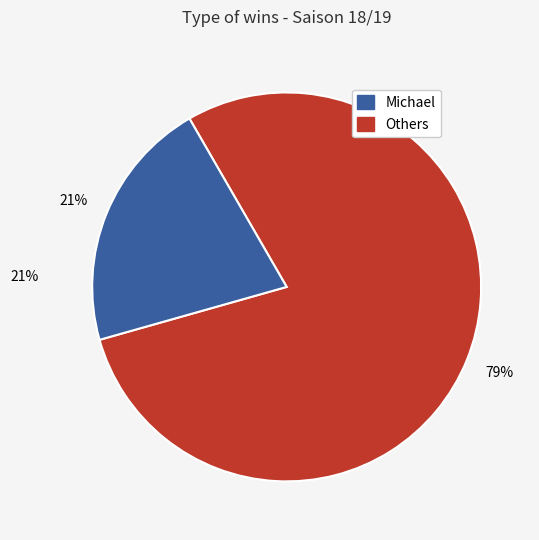

Is there a majority slice in this chart?

Yes